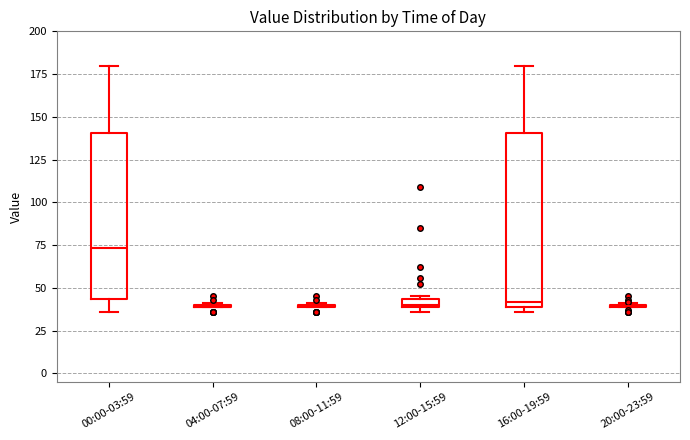

Where is the upper edge of the box for 16:00-19:59 on the y-axis? The values are not printed on the chart, so give them approximately, as read against the axis.

140